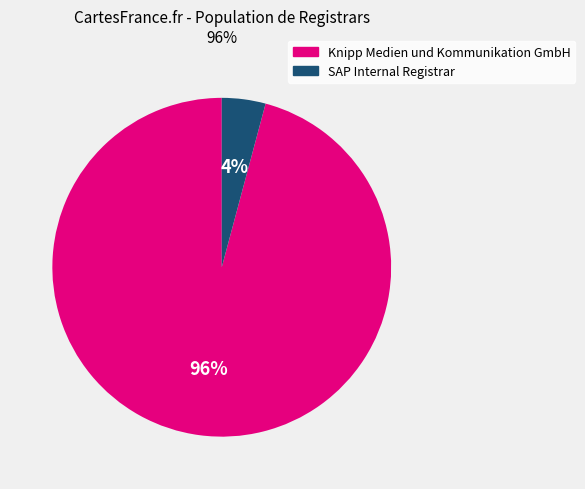

To the nearest percent, what is the difference between the largest and smallest slice percentages?

92%